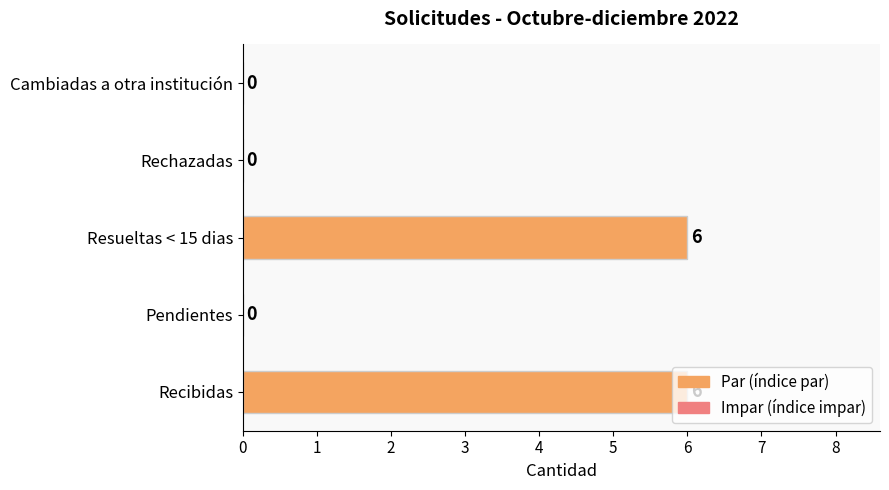

Is it true that the value at Pendientes is 2?

False